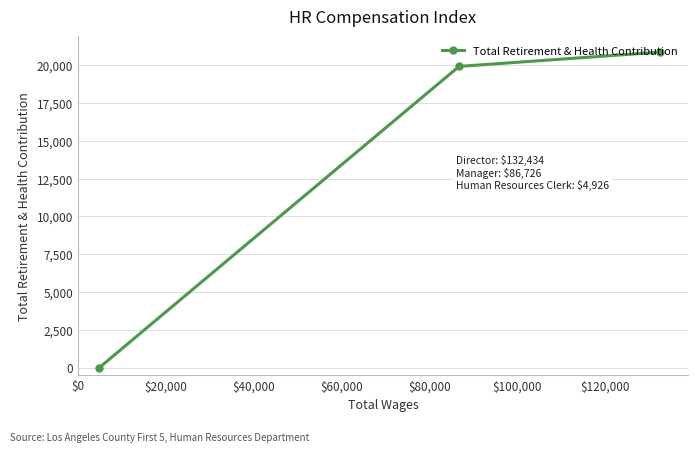

What is the greatest value displayed?

20884